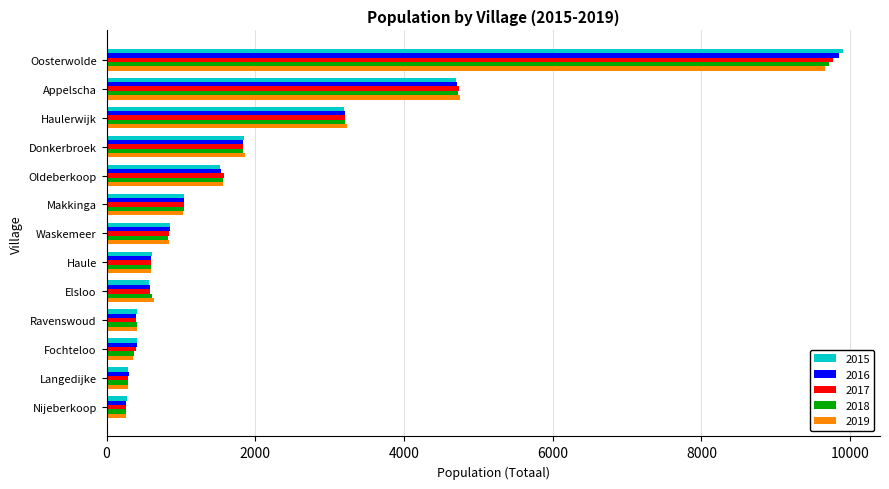

At which label is 2019 closest to 4963?

Appelscha